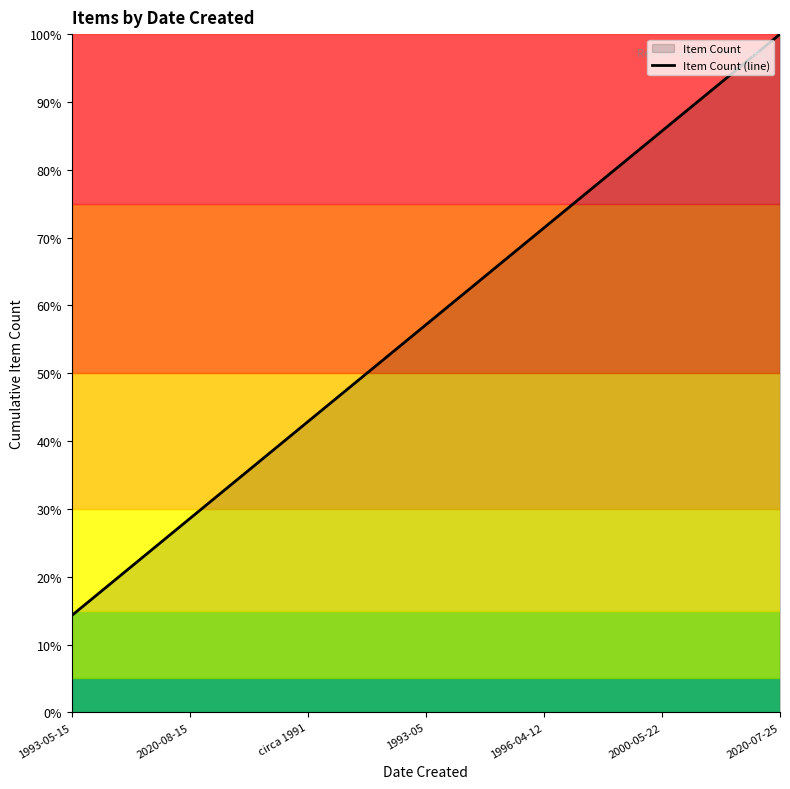

Does the chart display data point markers on the line(s)?

No